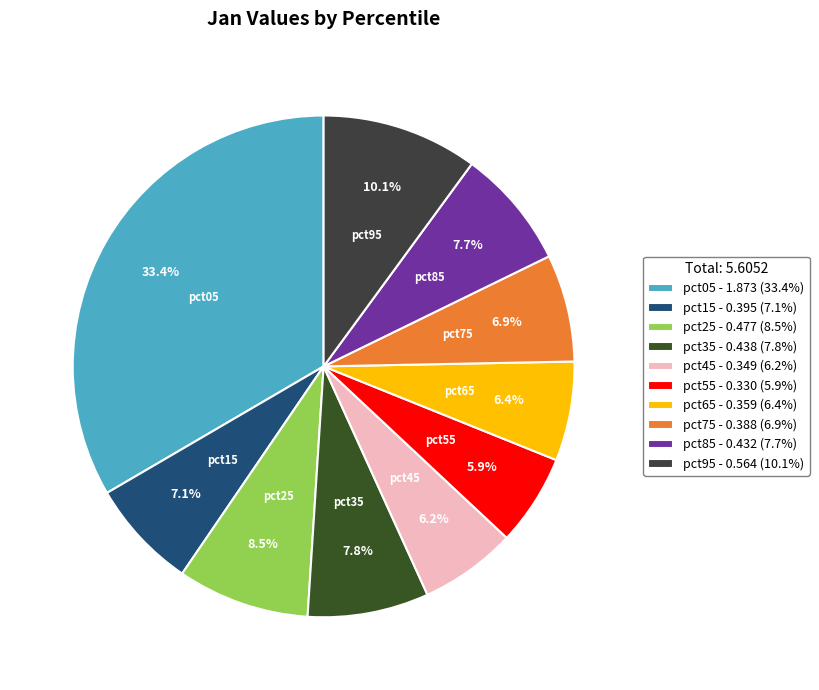

To the nearest percent, what portion does pct55 represent?

6%